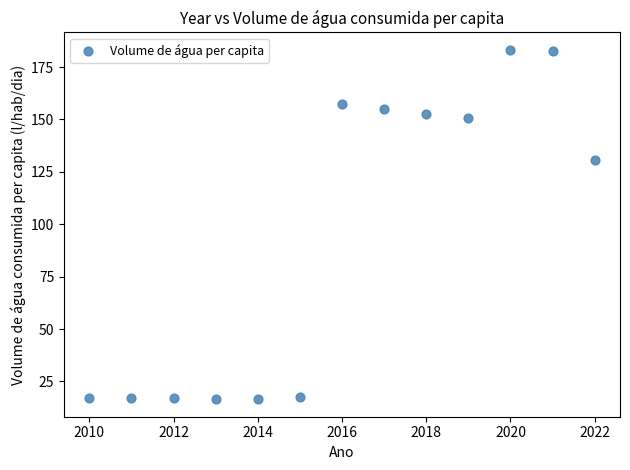

What is the range of Y values (max minus min)?

166.7